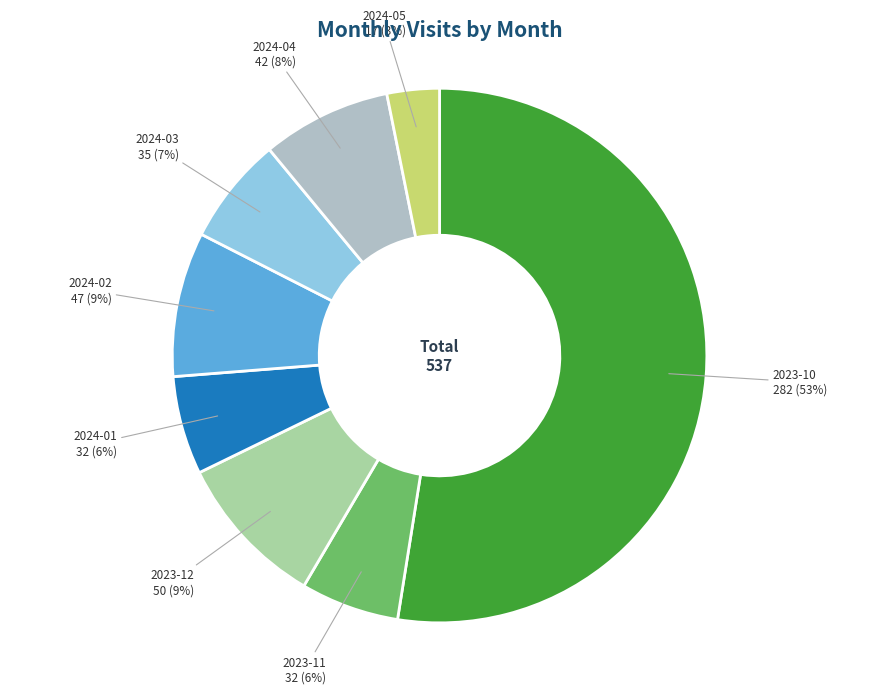

What percentage is the 2024-04 slice, to the nearest percent?

8%